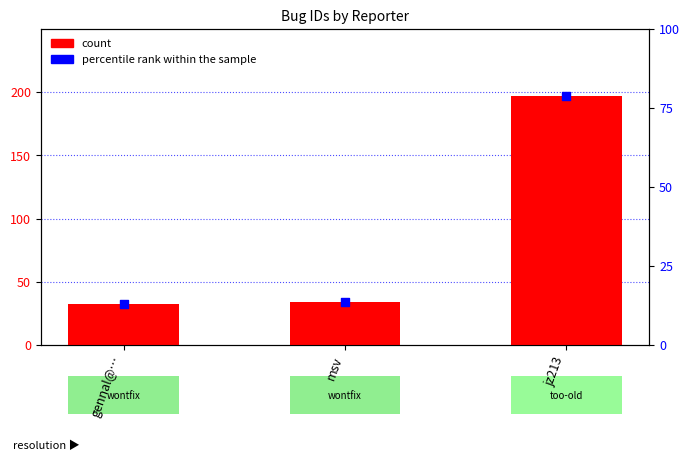

Which series has the largest total across all categories?

count